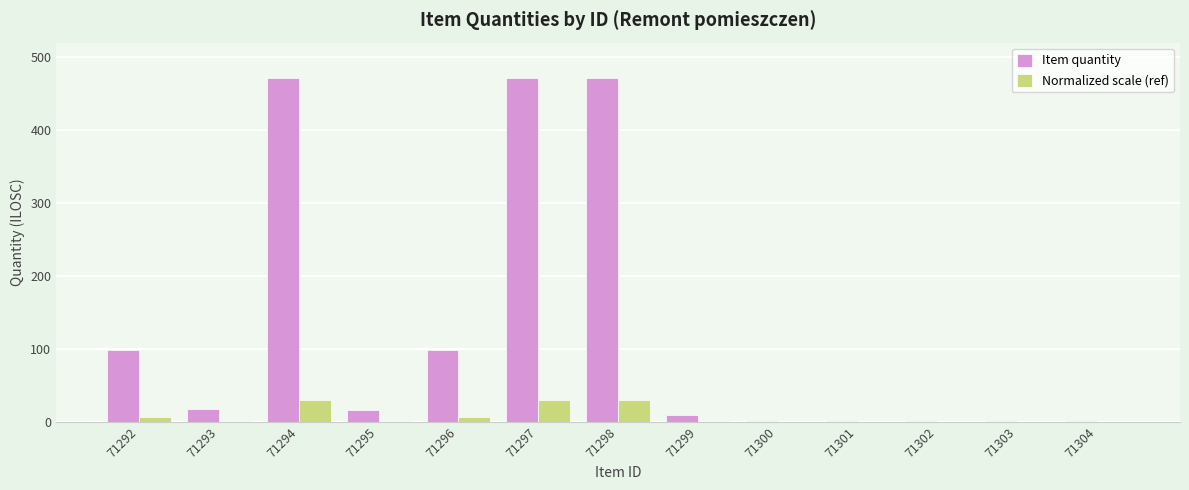

Between 71295 and 71298, which series saw the biggest shift?

Item quantity